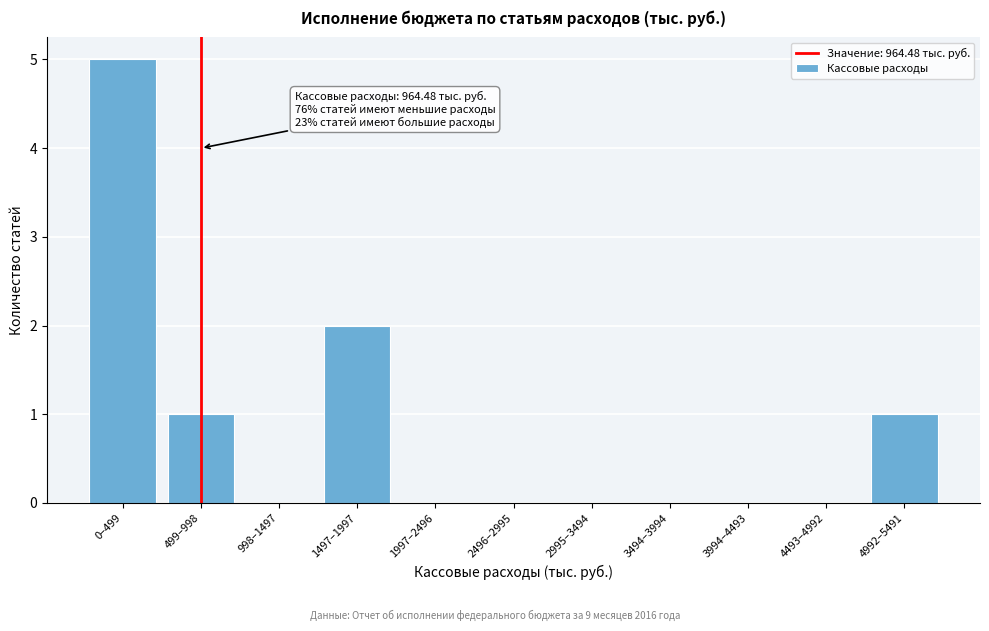

Reading right to left, transcribe all the data shown in this chart.

4992–5491=1	4493–4992=0	3994–4493=0	3494–3994=0	2995–3494=0	2496–2995=0	1997–2496=0	1497–1997=2	998–1497=0	499–998=1	0–499=5